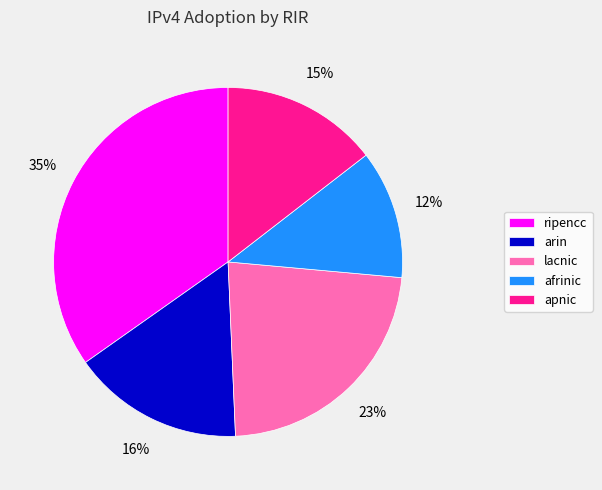

Which category has the smallest portion of the pie?

afrinic